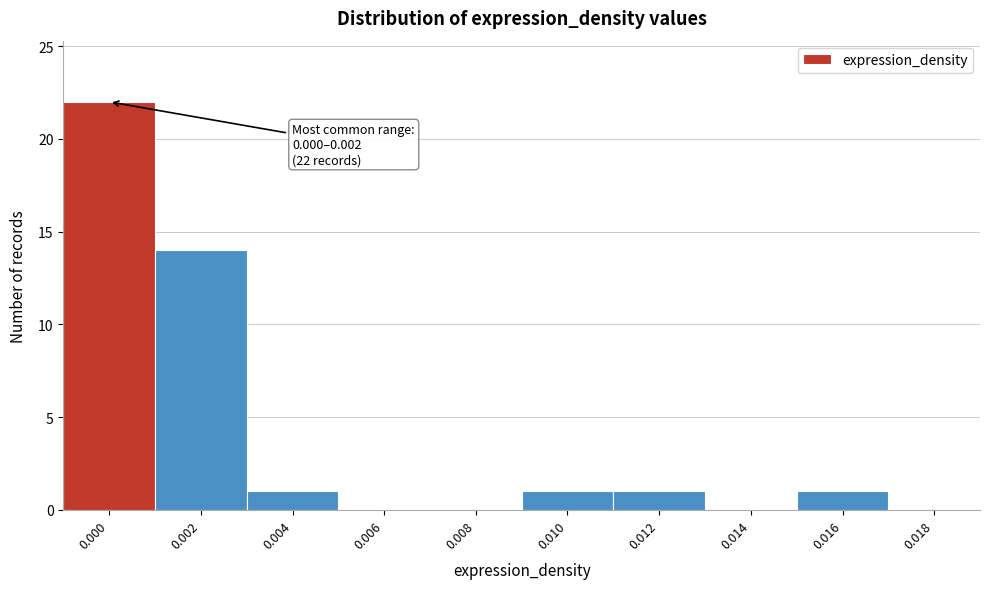

Reading right to left, list all the values displayed in this chart.

0.018=0	0.016=1	0.014=0	0.012=1	0.010=1	0.008=0	0.006=0	0.004=1	0.002=14	0.000=22